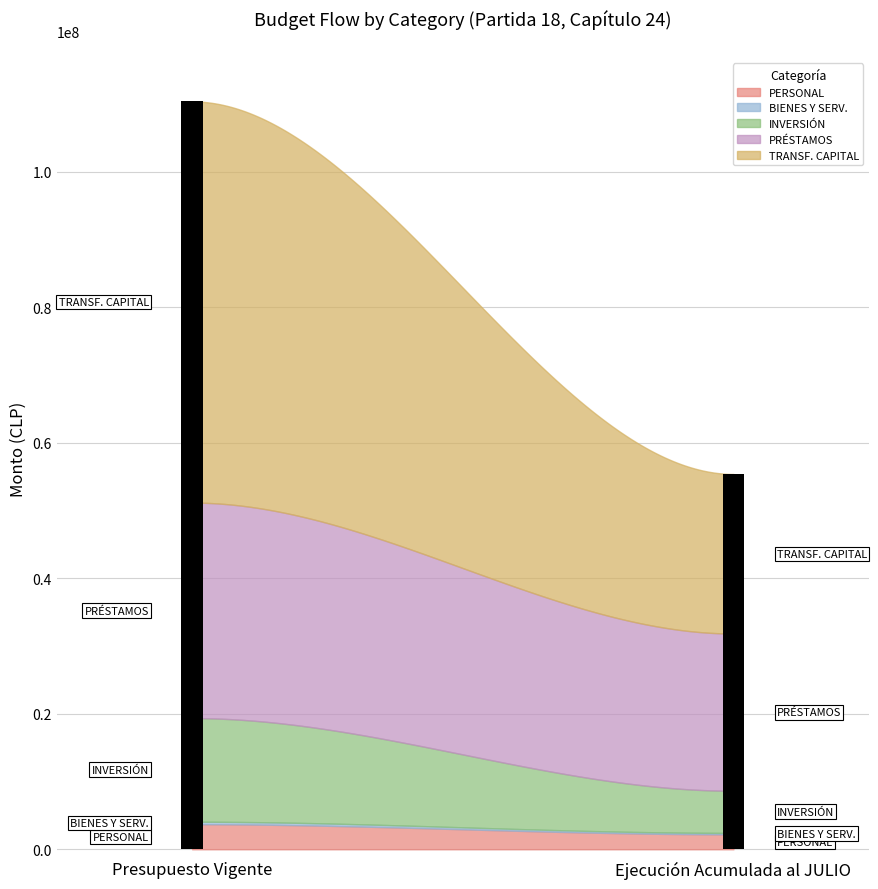

Reading left to right, extract all data points from this chart.

GASTOS EN PERSONAL: Presupuesto Vigente=3699320	Ejecución Acumulada al JULIO=2204569
BIENES Y SERVICIOS DE CONSUMO: Presupuesto Vigente=366377	Ejecución Acumulada al JULIO=210121
INICIATIVAS DE INVERSIÓN: Presupuesto Vigente=15293629	Ejecución Acumulada al JULIO=6224364
PRÉSTAMOS: Presupuesto Vigente=31804661	Ejecución Acumulada al JULIO=23204470
TRANSFERENCIAS DE CAPITAL: Presupuesto Vigente=59214109	Ejecución Acumulada al JULIO=23547003